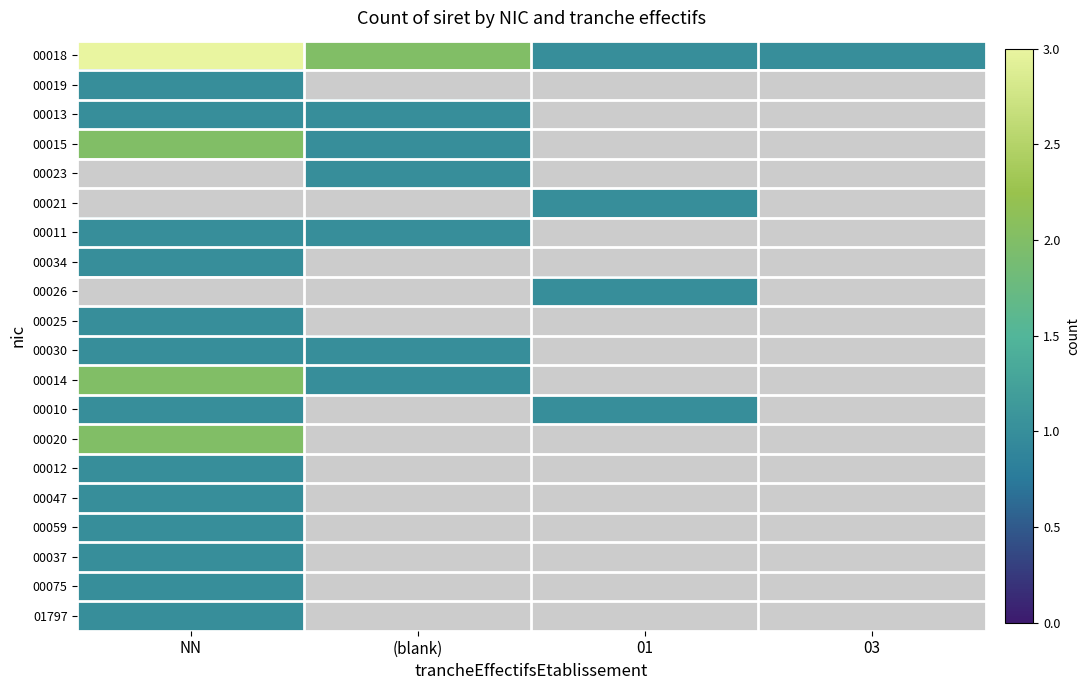

Where is 00010 nearest to the value 1?

NN